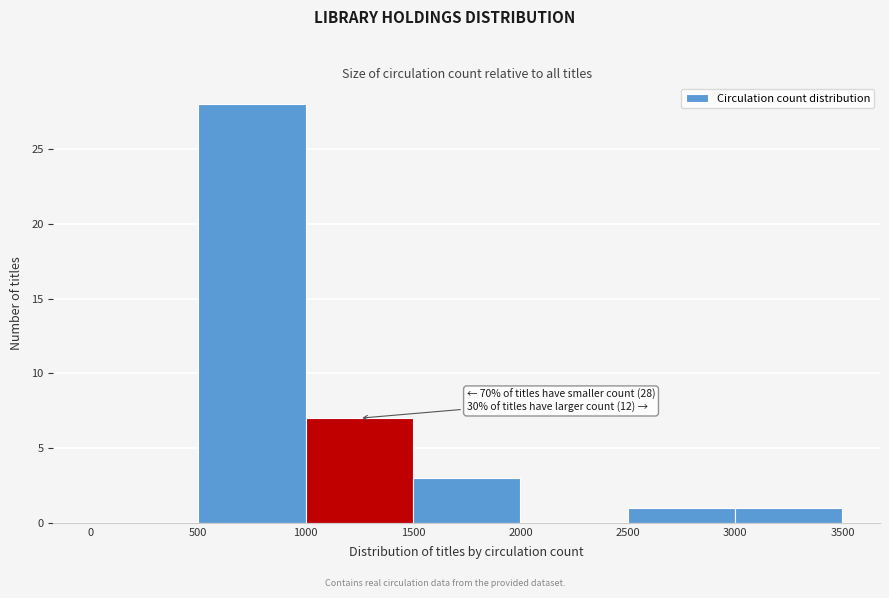

Which range on the x-axis has the tallest bar?

500 to 1000